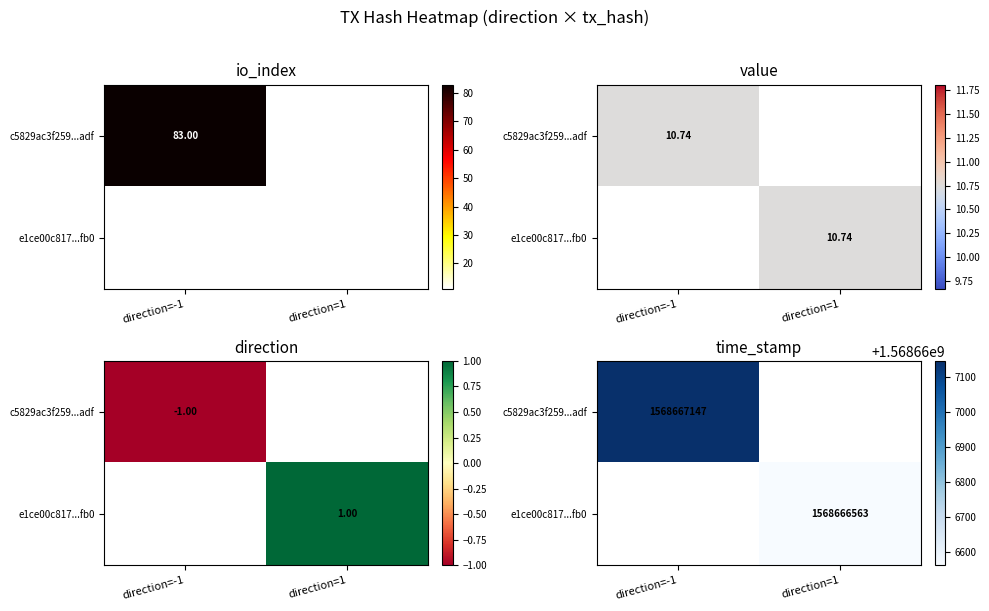

What is the sum of the c5829ac3f259dd060bb24cc7f2f9f06453b8adf values at time_stamp and direction?

1568667146.0